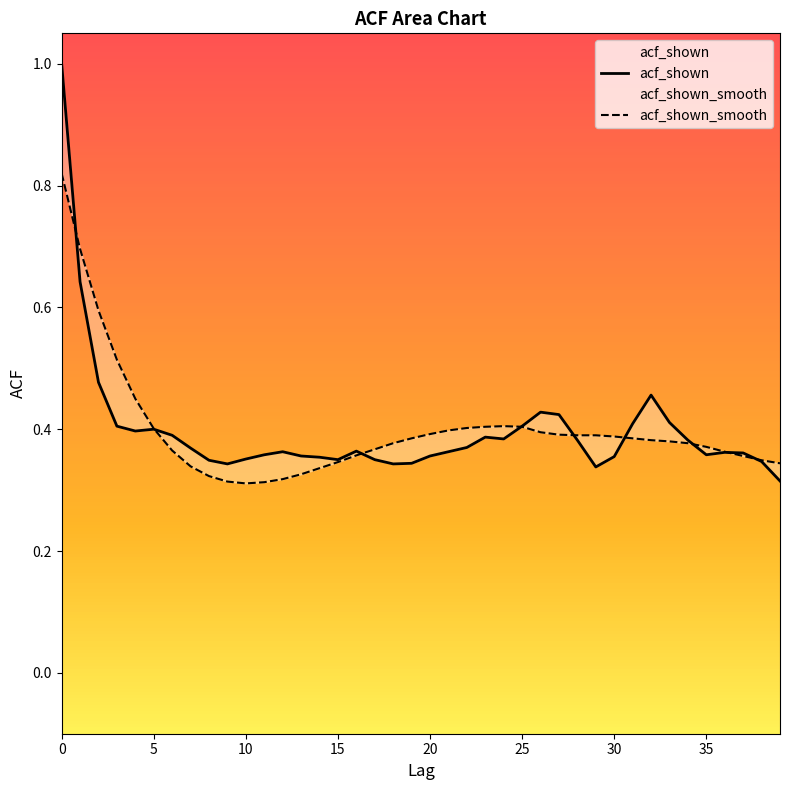

The value of acf_shown_smooth at 30 is 0.4. True or false?

True